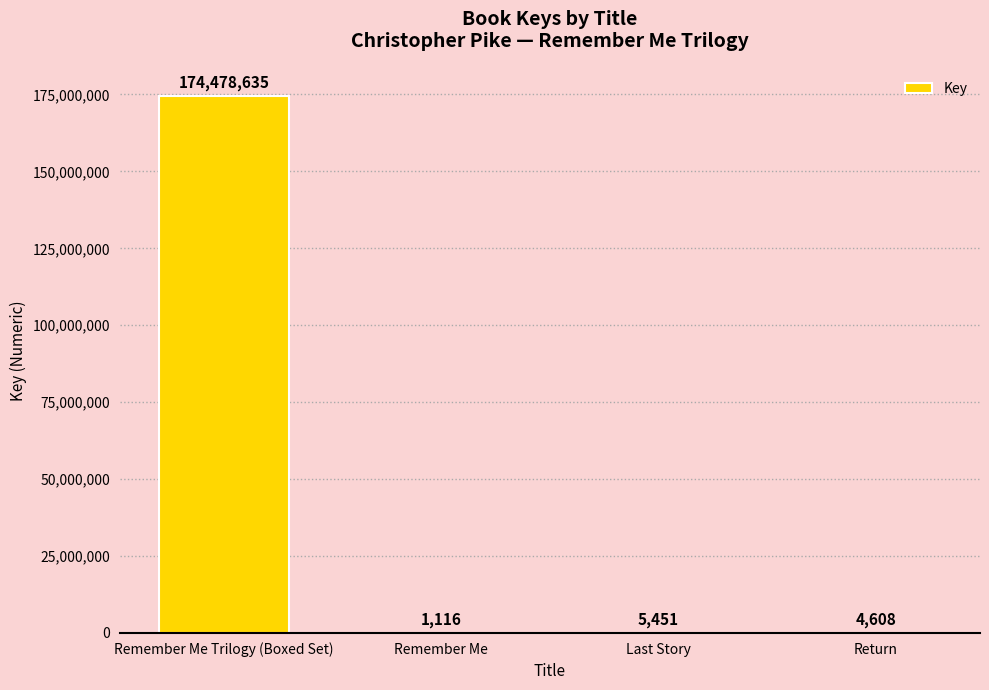

Does the chart contain stacked bars?

No